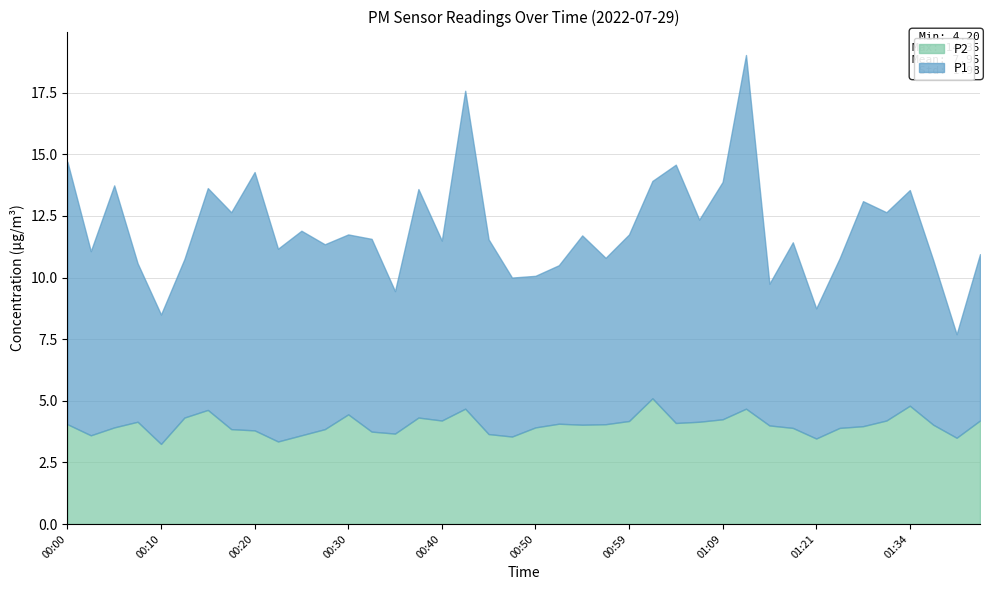

What is the difference between the P2 values at 00:50 and 00:03?

0.3